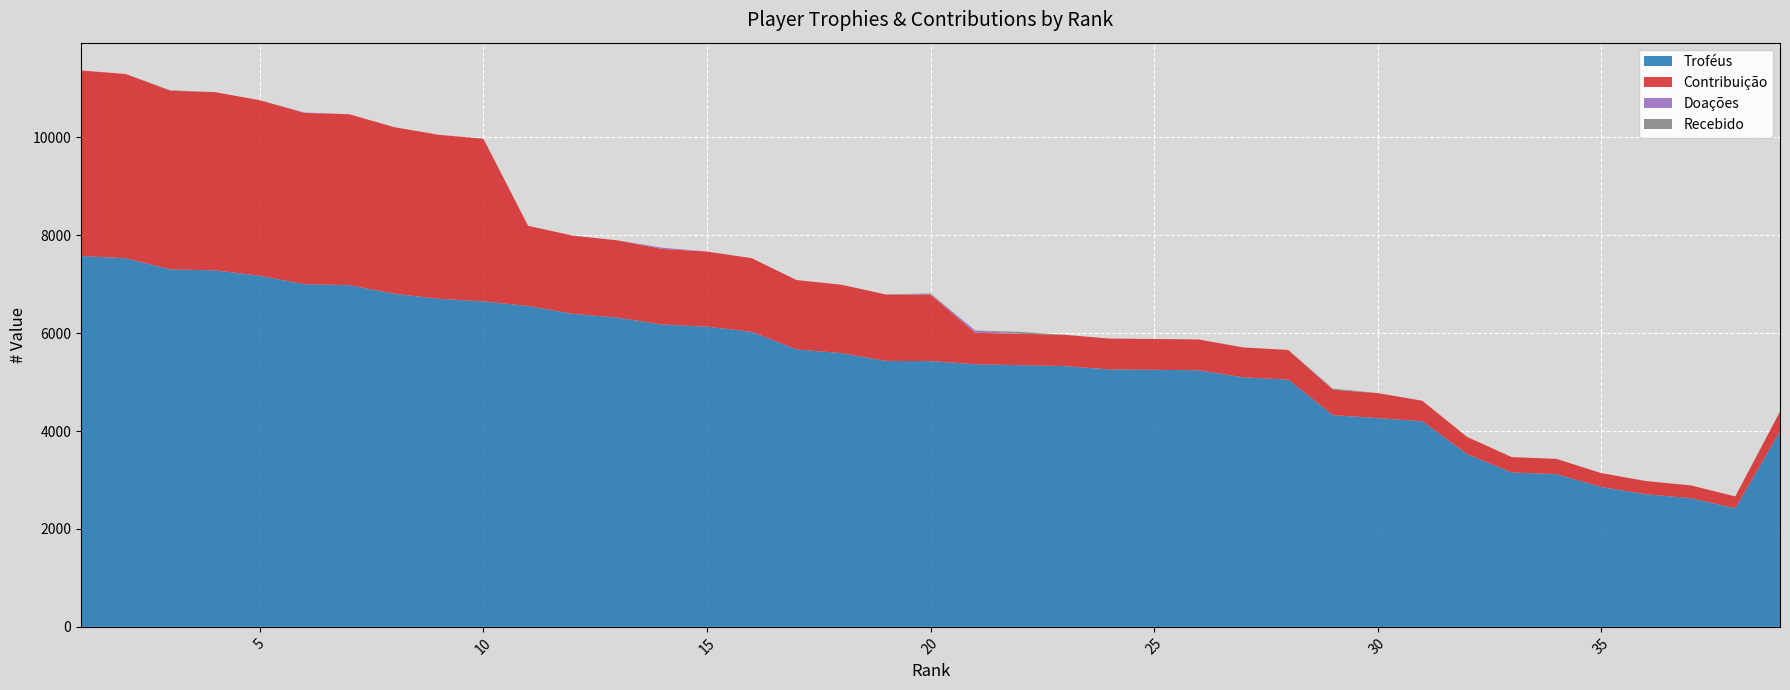

Reading right to left, list all the values displayed in this chart.

Troféus: 3999	2423	2629	2709	2857	3120	3153	3529	4200	4265	4325	5052	5097	5242	5252	5259	5328	5346	5366	5430	5433	5593	5669	6027	6134	6177	6317	6395	6555	6648	6702	6807	6982	7000	7173	7283	7302	7530	7578
Contribuição: 399	242	262	270	285	312	315	352	420	511	519	606	611	629	630	631	639	641	643	1357	1358	1398	1417	1506	1533	1544	1579	1598	1638	3324	3351	3403	3491	3500	3586	3641	3651	3765	3789
Doações: 0	0	0	0	0	0	0	0	0	0	0	0	0	0	0	0	0	0	46	10	0	0	0	0	0	26	0	0	0	0	0	0	0	8	0	0	0	0	0
Recebido: 0	0	0	0	0	0	0	0	0	0	24	0	0	0	0	0	0	40	0	16	0	0	0	0	0	0	0	0	0	0	0	0	0	0	0	0	10	0	0